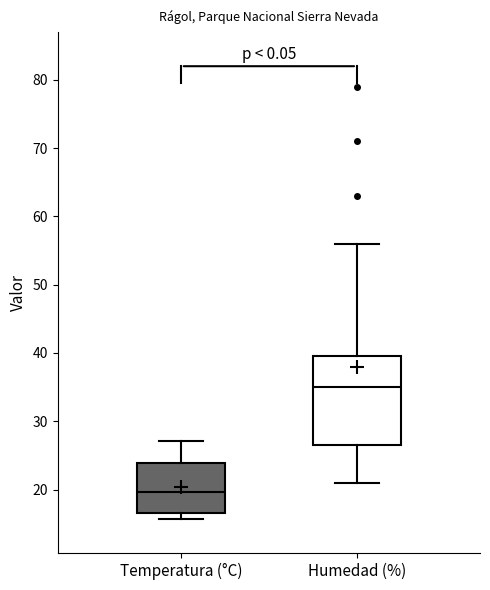

Where does the median line of the box for Temperatura (°C) sit on the y-axis? The values are not printed on the chart, so give them approximately, as read against the axis.

20